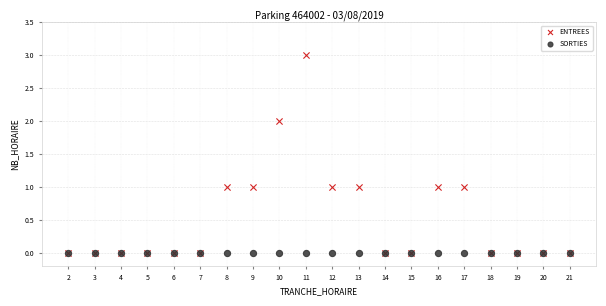

What are all the series names shown in the legend?

ENTREES, SORTIES